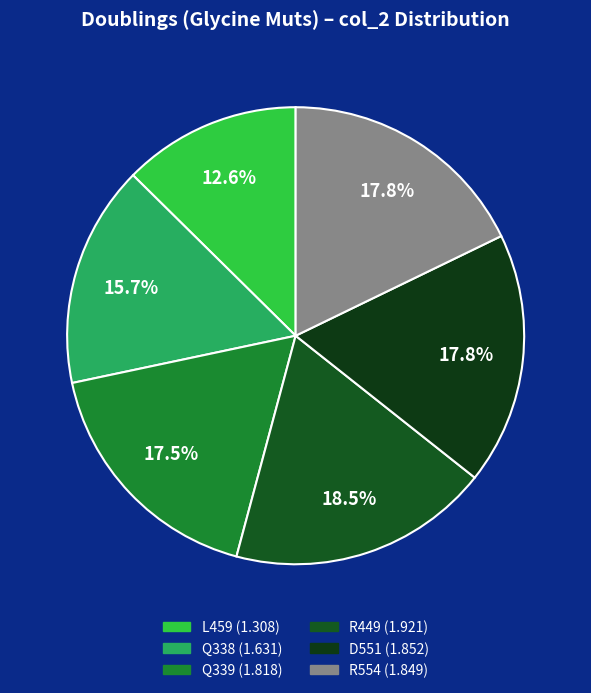

What is the ratio of the value at Q339 to the value at R554?

1.0